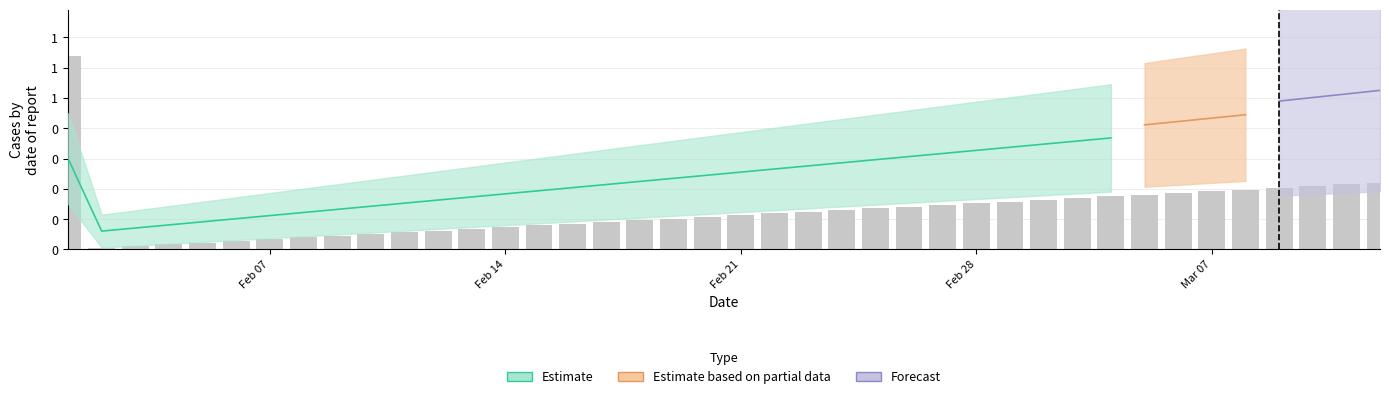

True or false: the data shows -1 at 22.

False